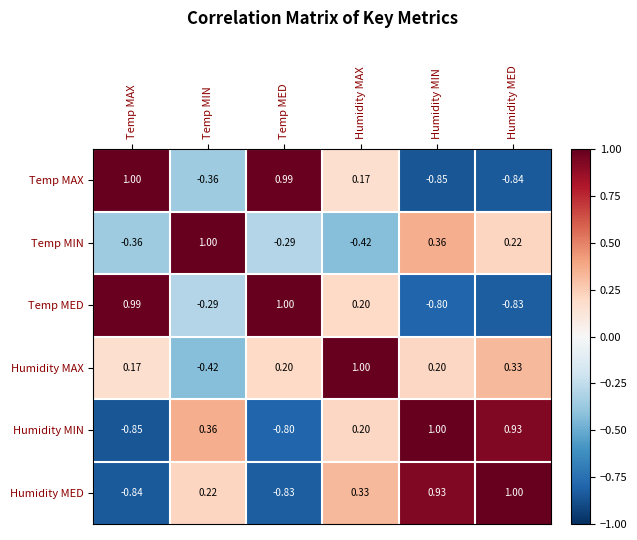

How many negative values does the Humidity MAX series have?

1